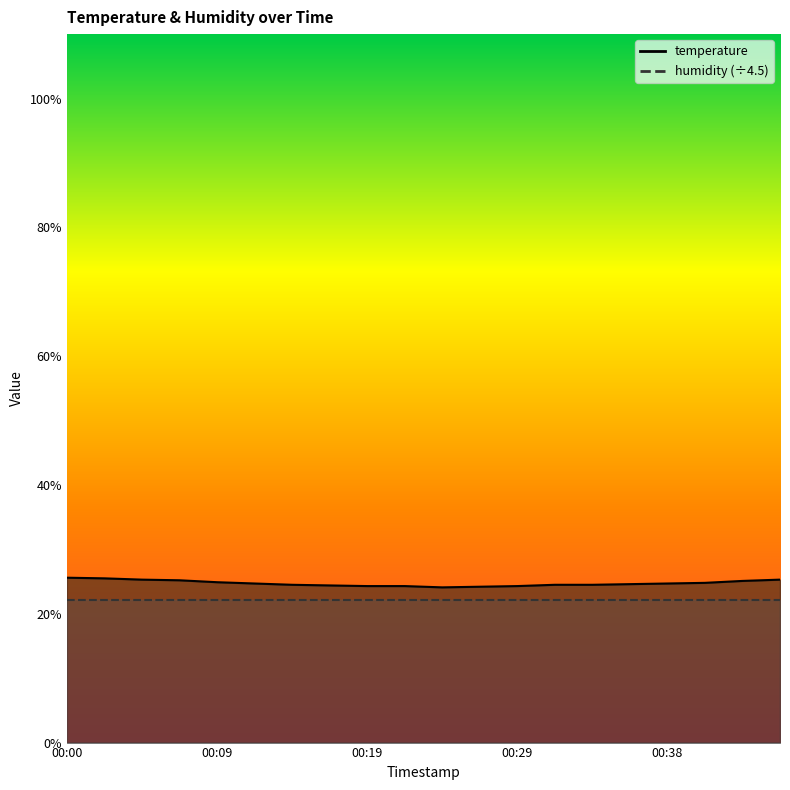

How many categories are shown in the chart?

20